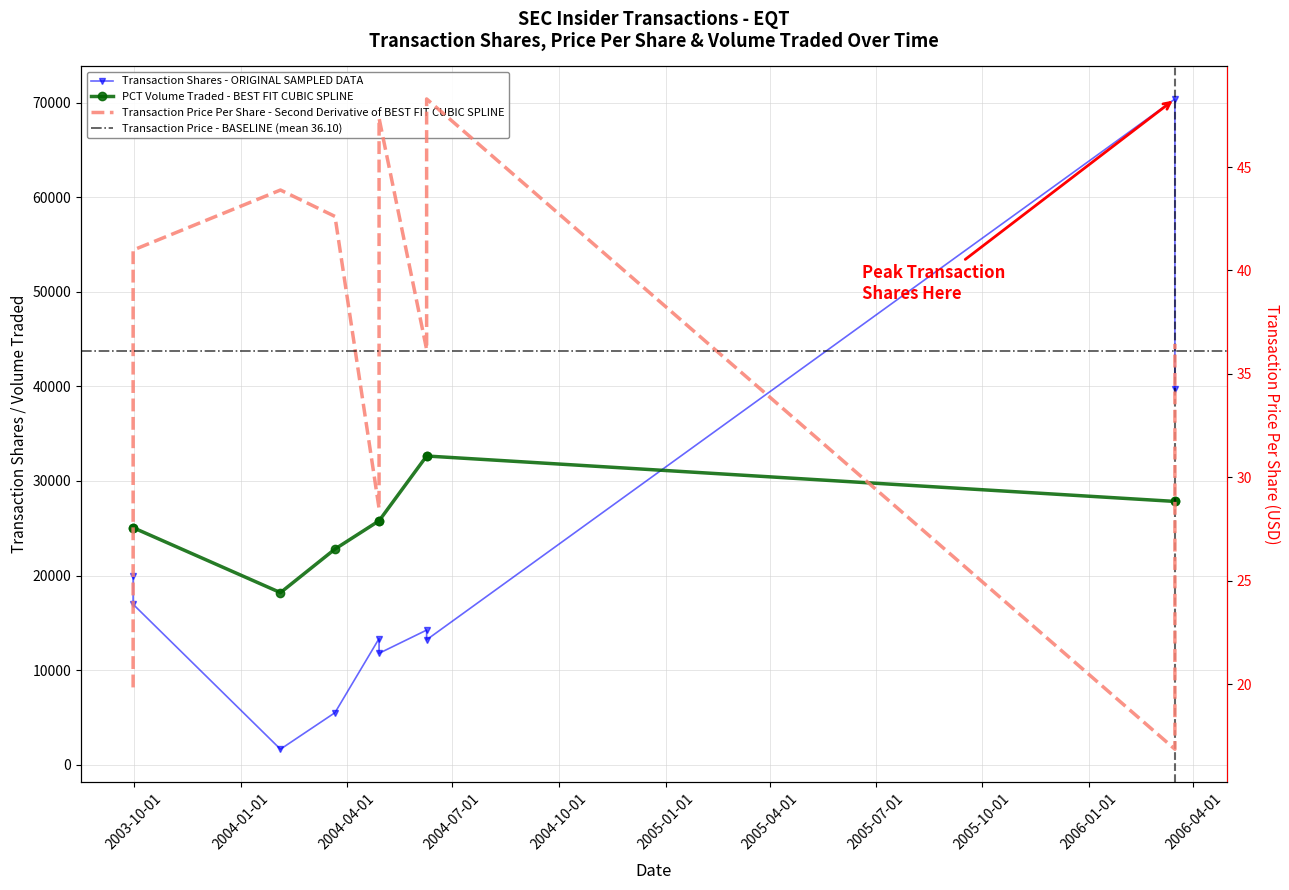

At which label does transactionShares first exceed 14233?

2003-09-30